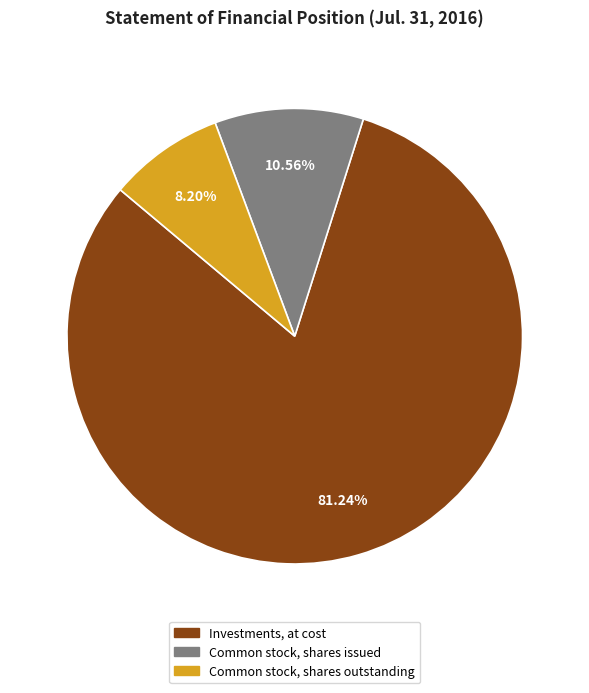

Does any single category account for the majority?

Yes